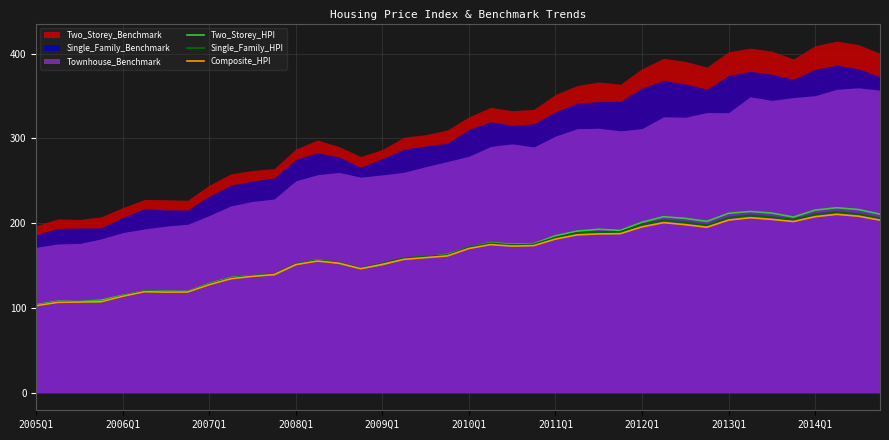

The value of Single_Family_HPI at 2008Q1 is 46.9. True or false?

False